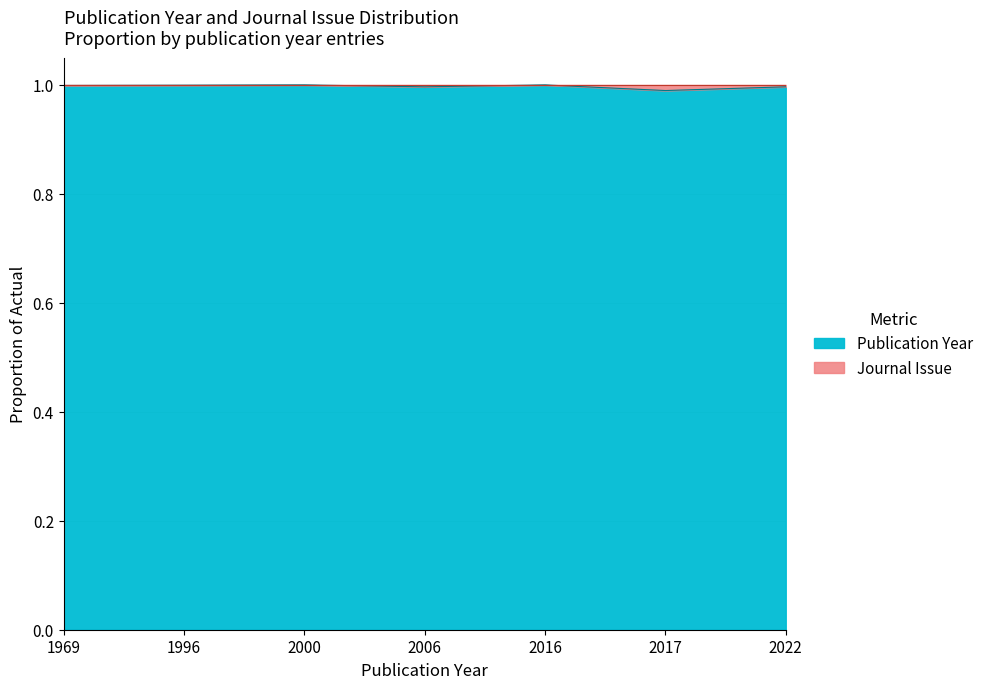

At which category does the data reach its first local peak?

2000